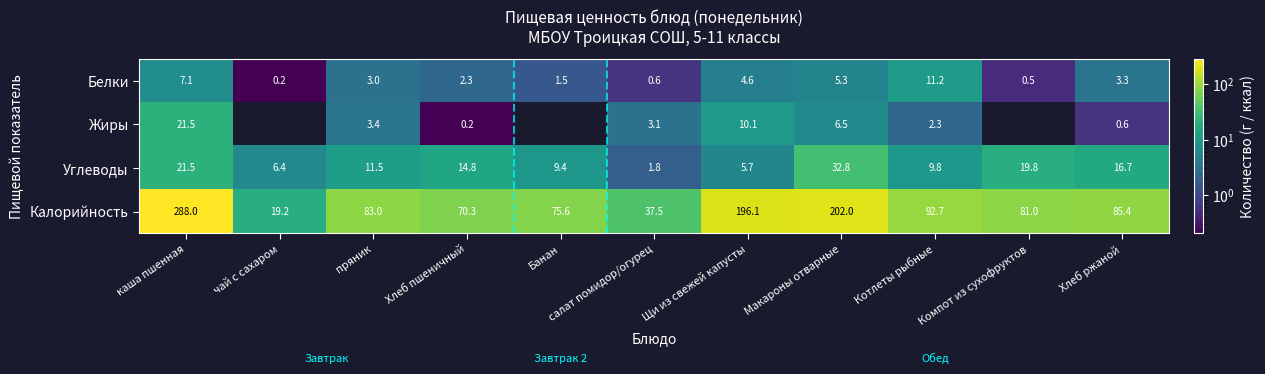

True or false: Белки has a value of 3.3 at Хлеб ржаной.

True